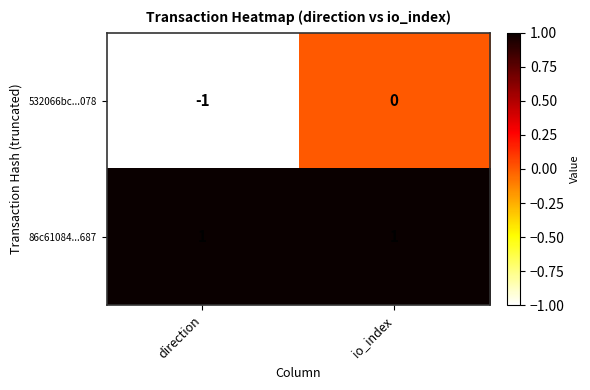

How many categories are shown in the chart?

2